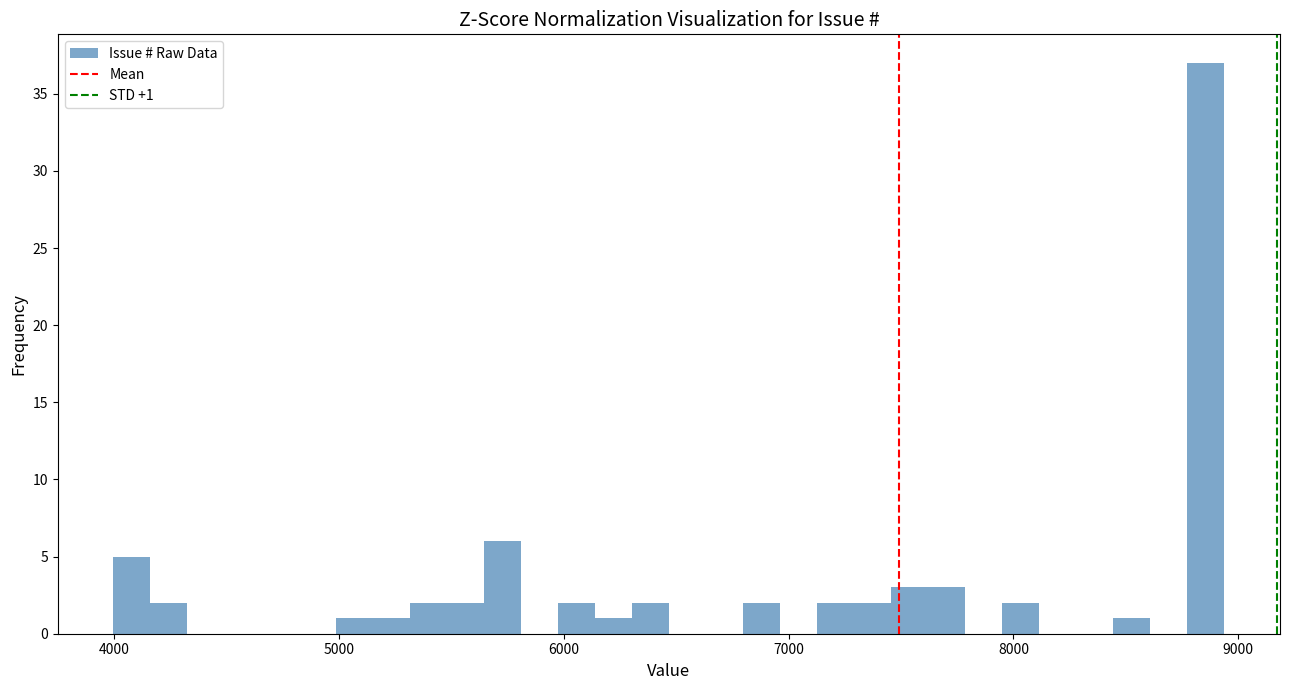

Read against the x-axis, roughly where is the centre of the tallest bar?

8900